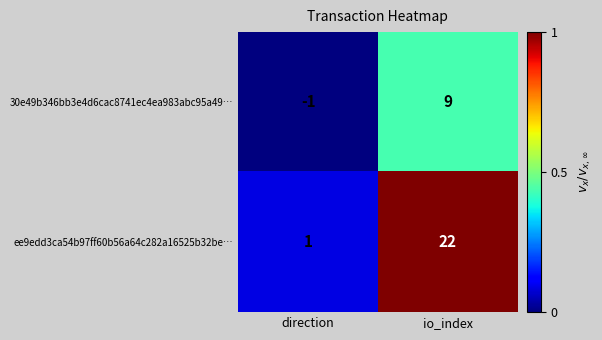

The value of ee9edd3ca54b97ff60b56a64c282a16525b32be… at direction is 1. True or false?

True